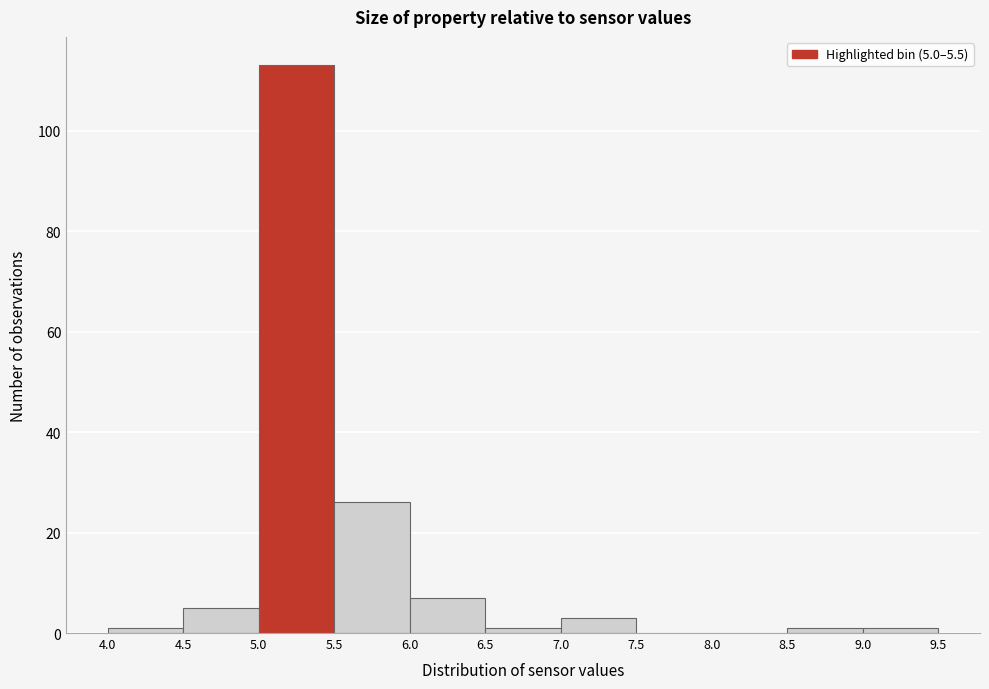

Over which range of the x-axis is the bar tallest?

5.0 to 5.5